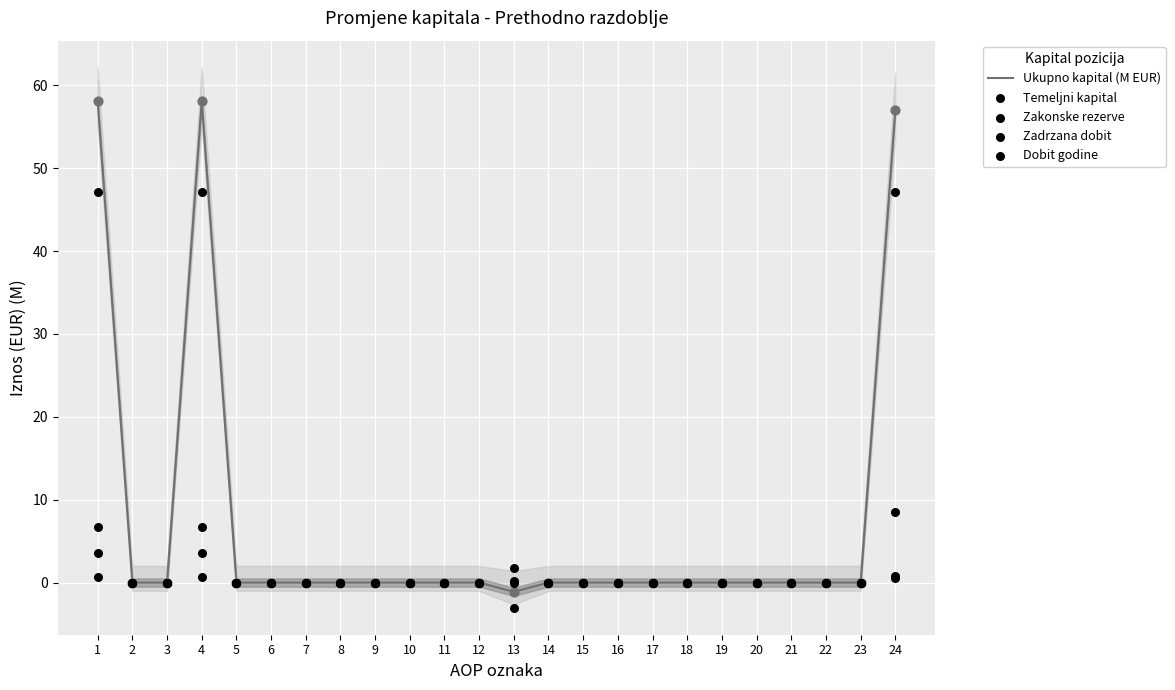

At how many categories does at least one series exceed 15?

3